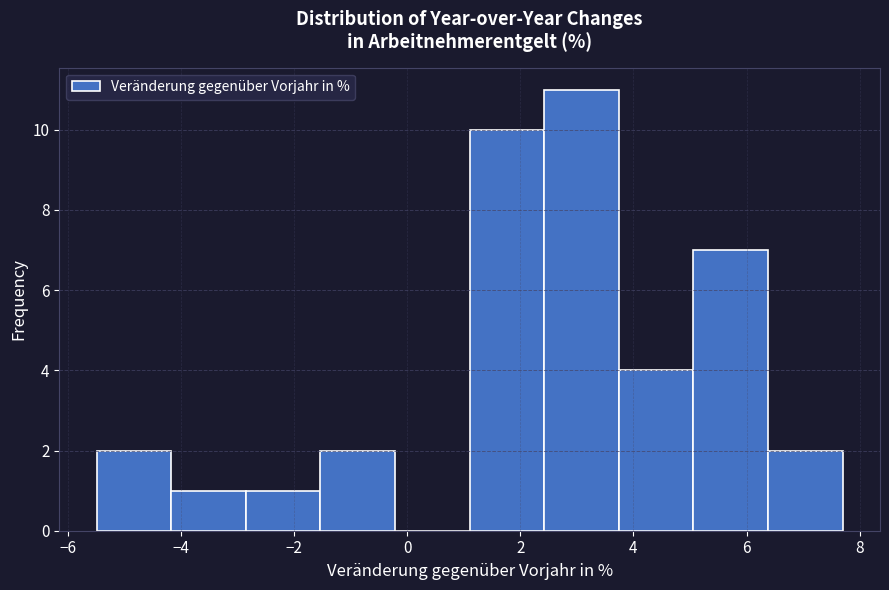

Reading left to right, list every bar in this chart as the range it spans on the x-axis followed by its height. Neither the bar edges nor the heights are printed on the chart, so give them approximately, as read against the axes.

-5.4 to -4.2: 2
-4.2 to -2.8: 1
-2.8 to -1.6: 1
-1.6 to -0.2: 2
-0.2 to 1.2: 0
1.2 to 2.4: 10
2.4 to 3.8: 11
3.8 to 5.0: 4
5.0 to 6.4: 7
6.4 to 7.6: 2